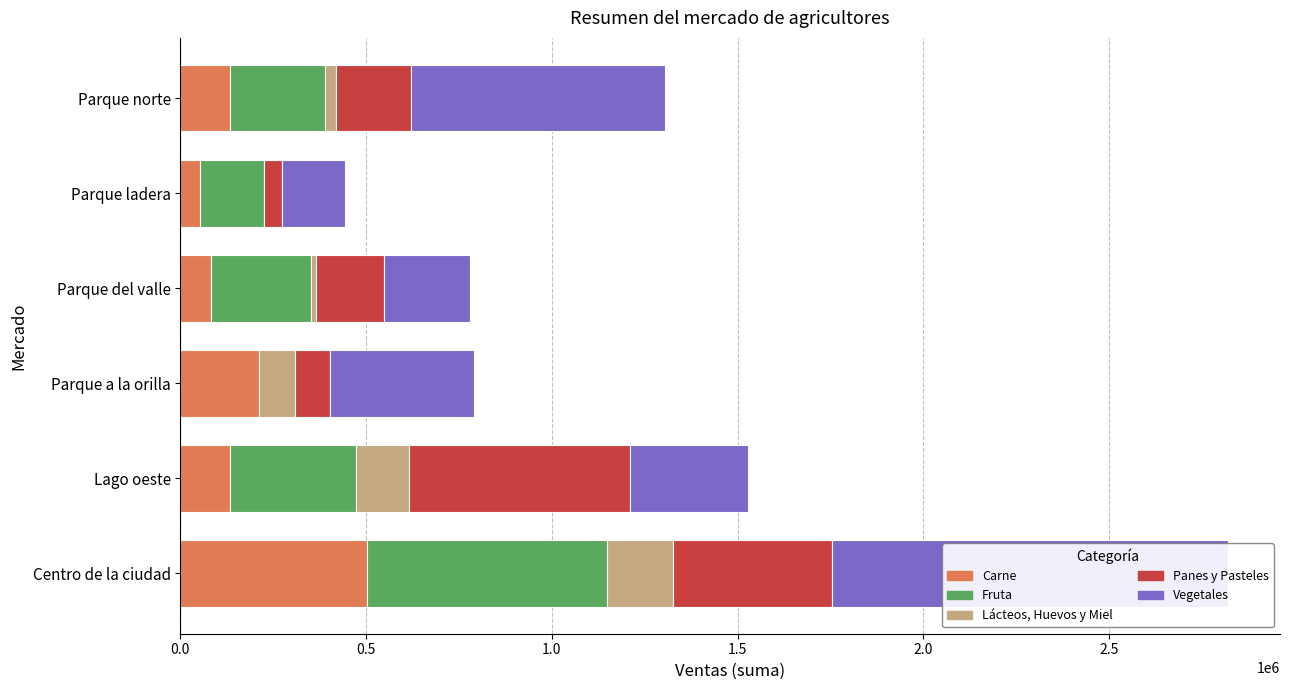

Which has a higher value, Parque del valle or Lago oeste?

Lago oeste